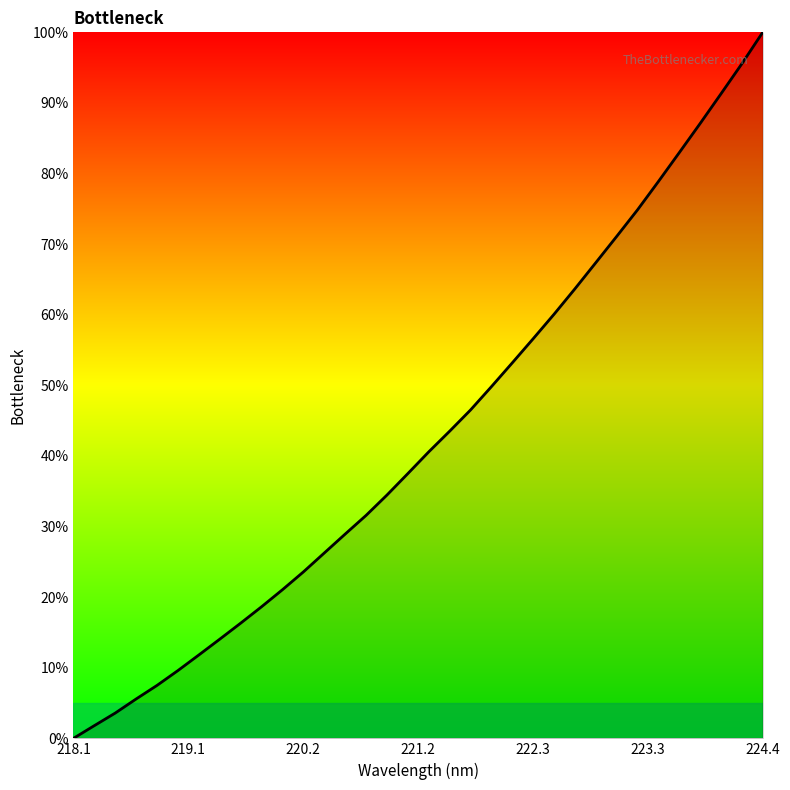

What is the difference between the maximum and minimum values?

100.0